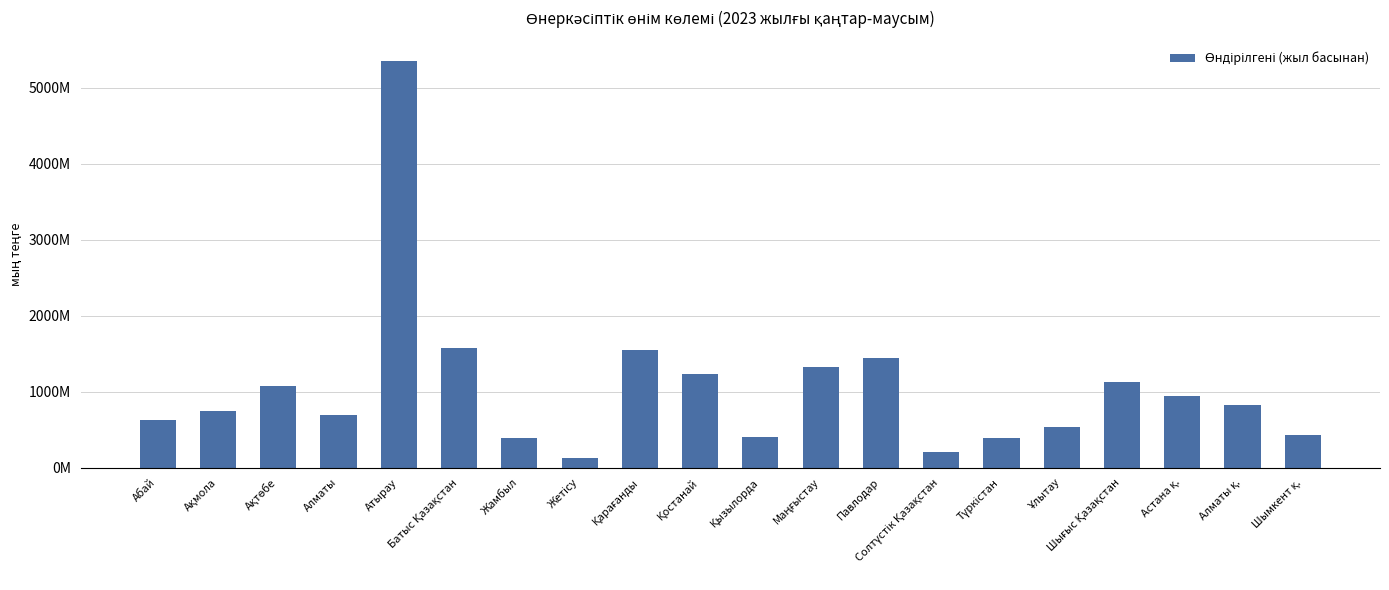

Are the bars horizontal?

No